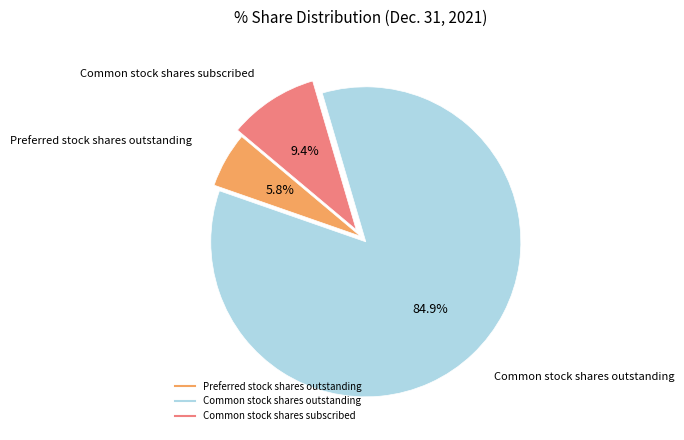

The Preferred stock shares outstanding slice represents 1% of the pie. True or false?

False